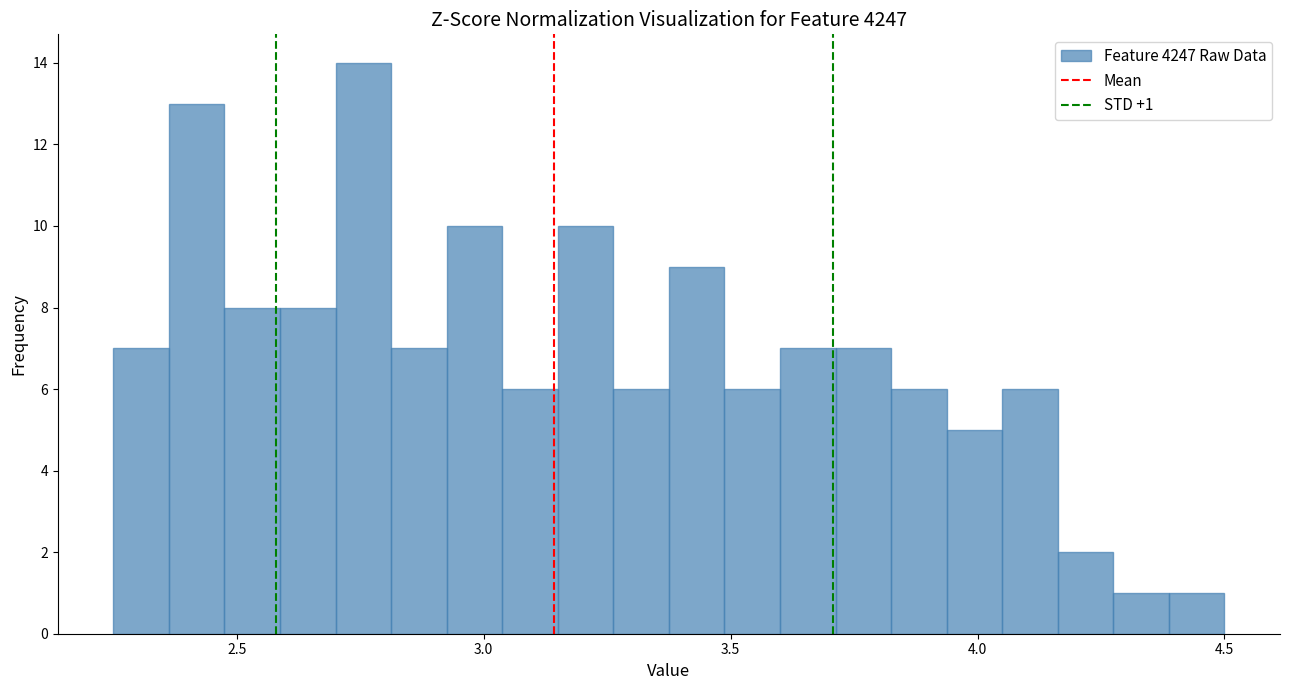

Read against the x-axis, roughly where is the centre of the tallest bar?

2.75